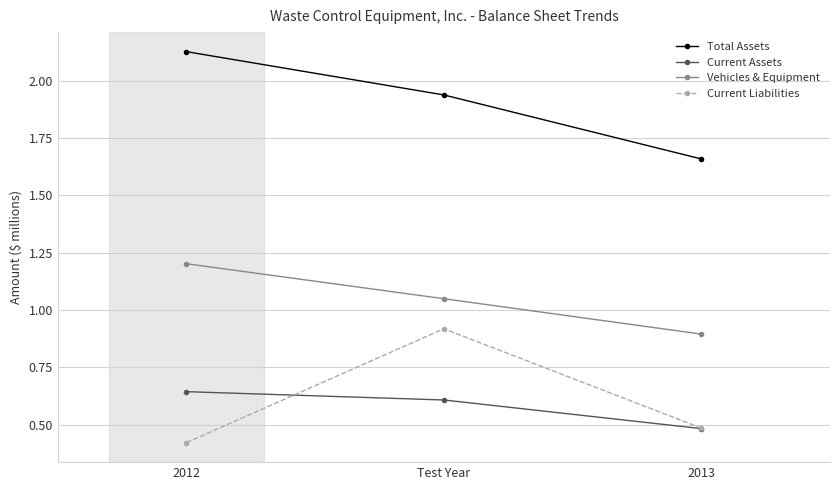

Between 2012 and Test Year, which series saw the biggest shift?

Current Liabilities